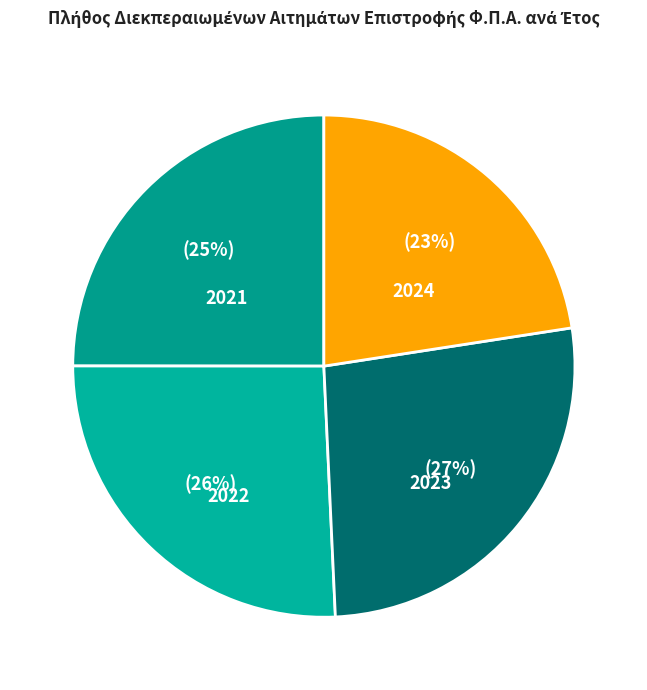

How many segments does this pie chart have?

4